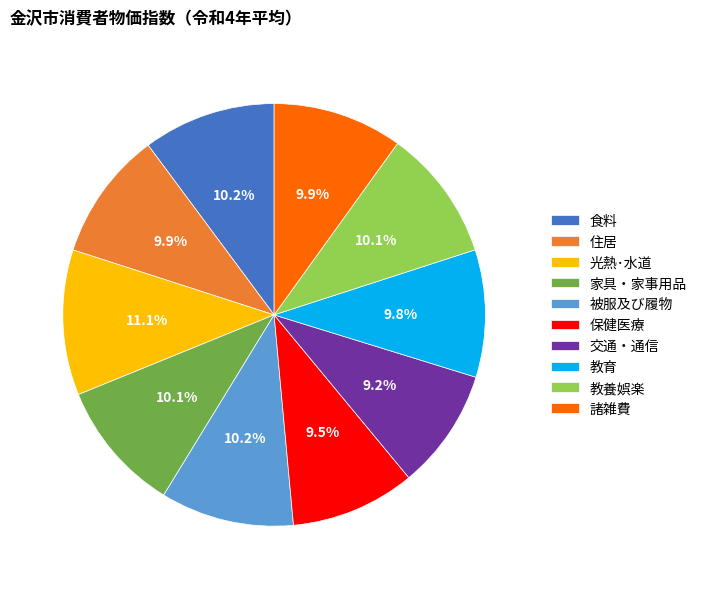

Approximately how many times larger is the value at 教育 compared to 住居?

1.0